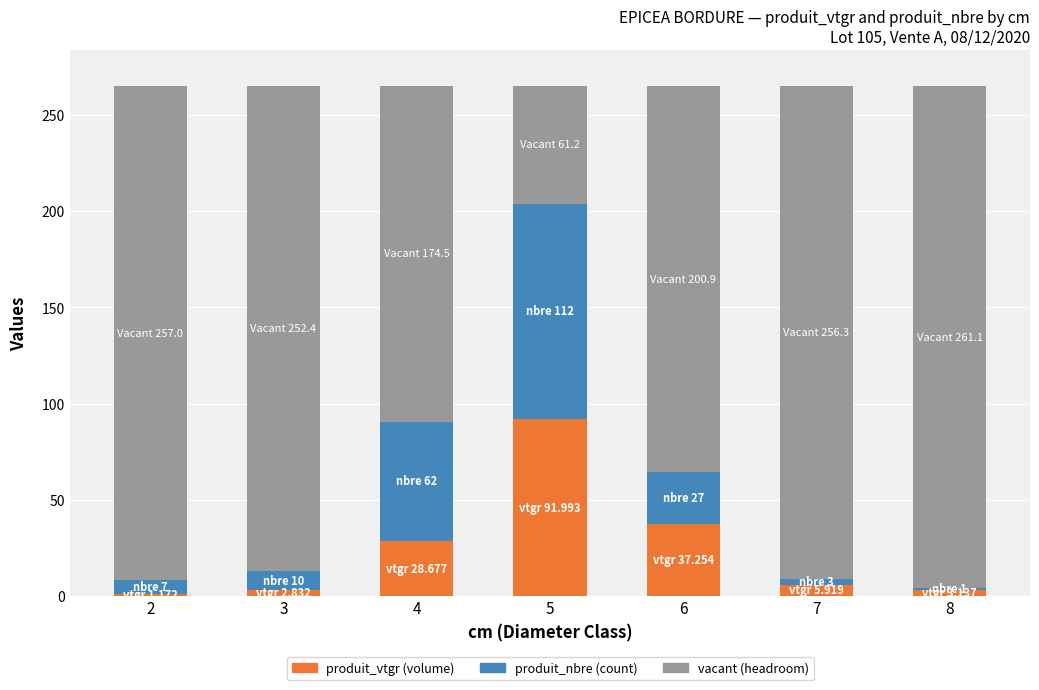

How many bars are there in total?

7